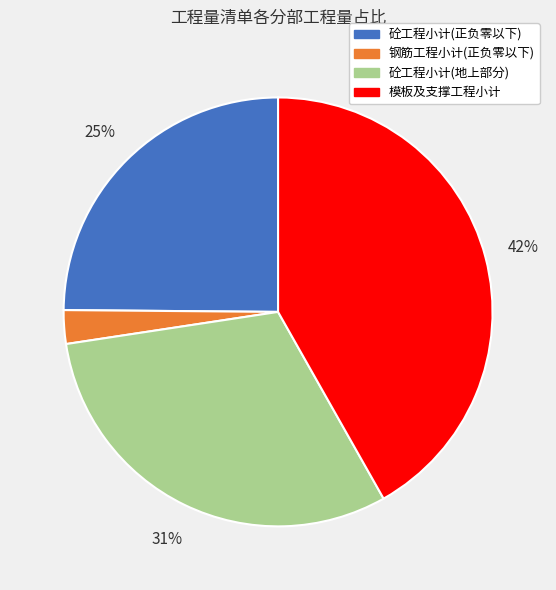

Does 钢筋工程小计(正负零以下) represent more than half of the total?

No